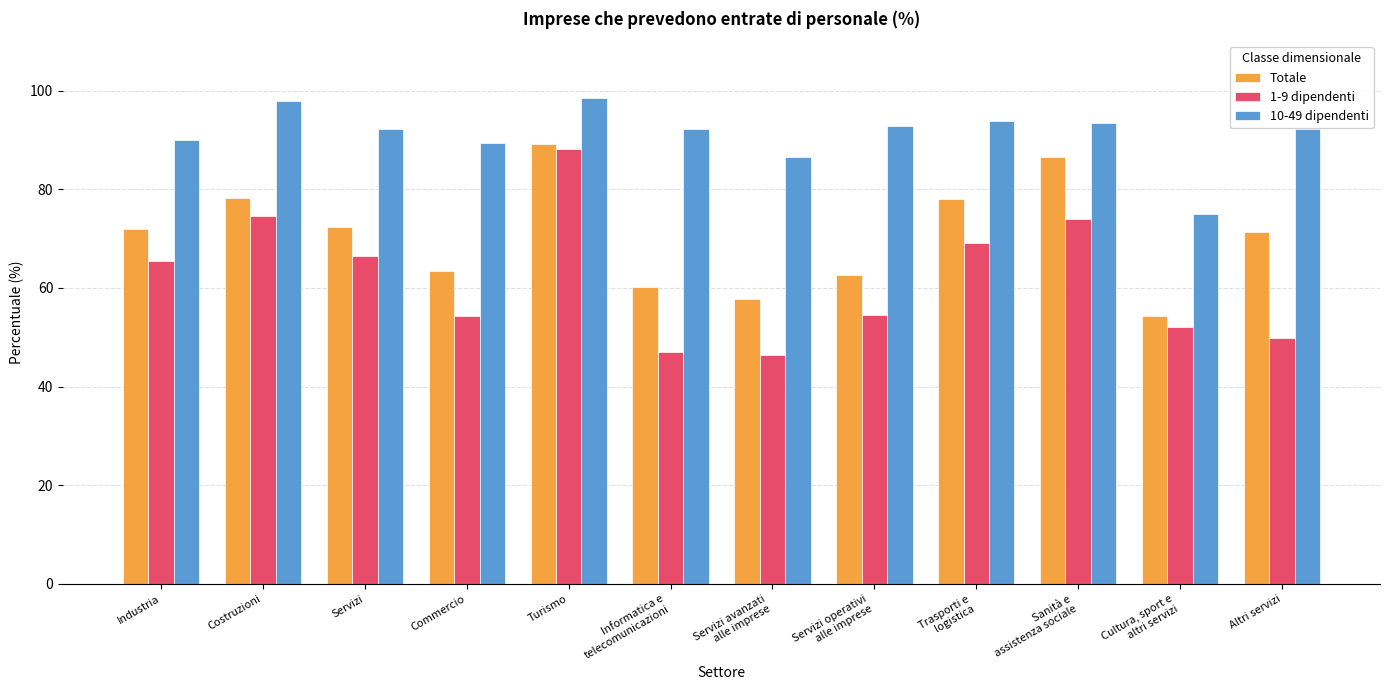

Is the value of 1-9 dipendenti at Cultura, sport e
altri servizi greater than the value of Totale at Trasporti e
logistica?

No